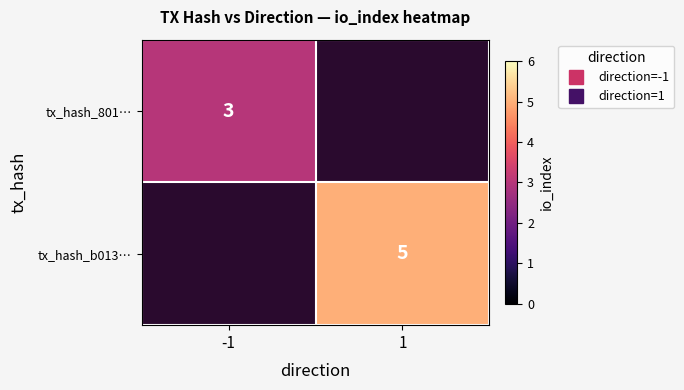

The value of tx_hash_801… at -1 is 4.4. True or false?

False